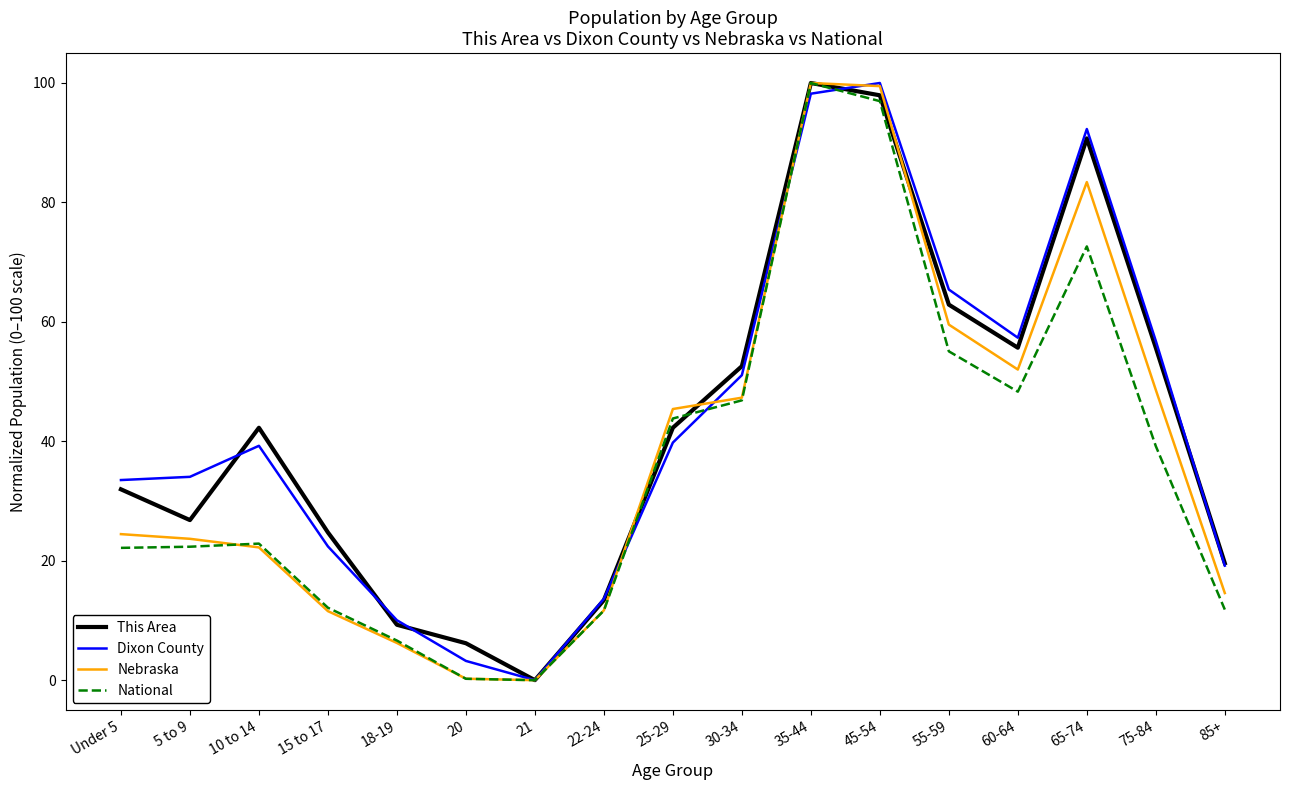

What position from the left is 75-84?

16